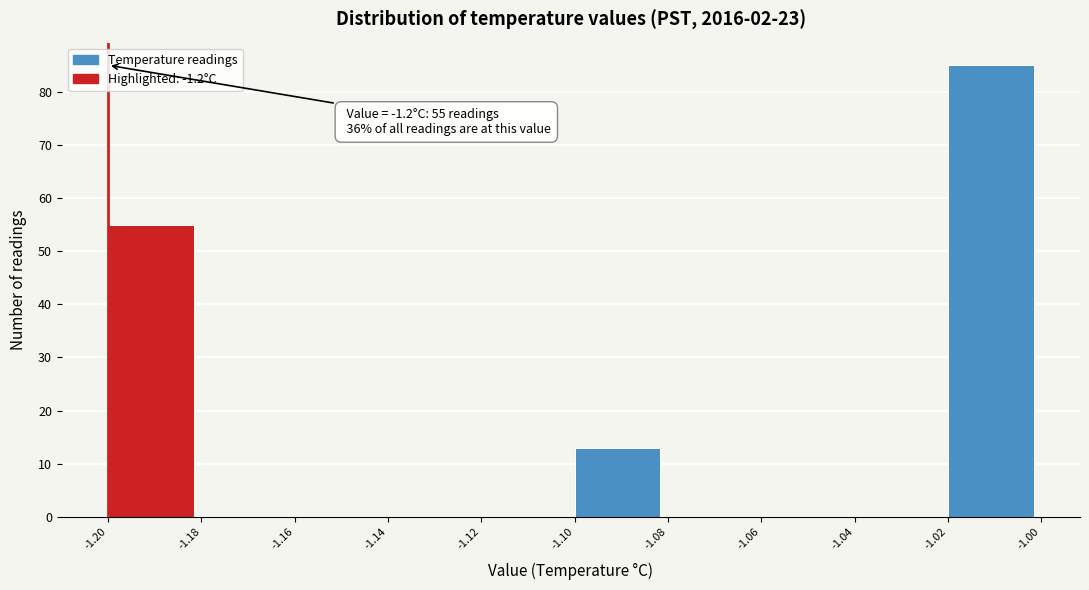

Over which range of the x-axis is the bar tallest?

-1.02 to -1.00